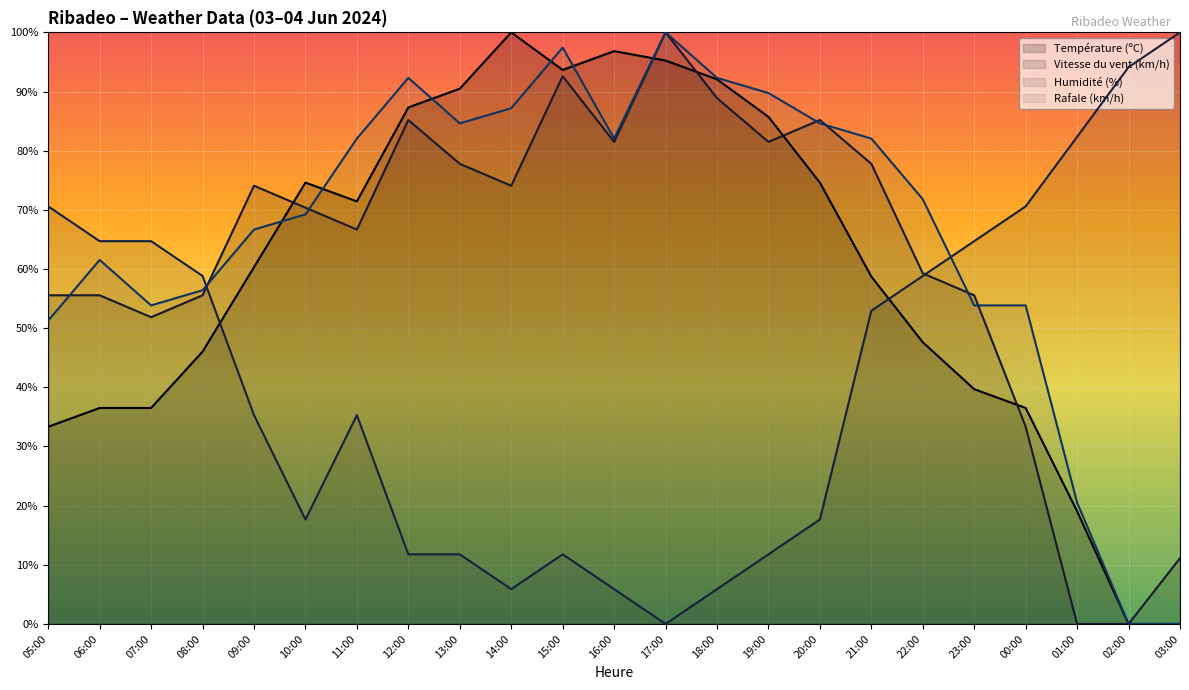

Read the Température (ºC) value at 21:00.

58.7